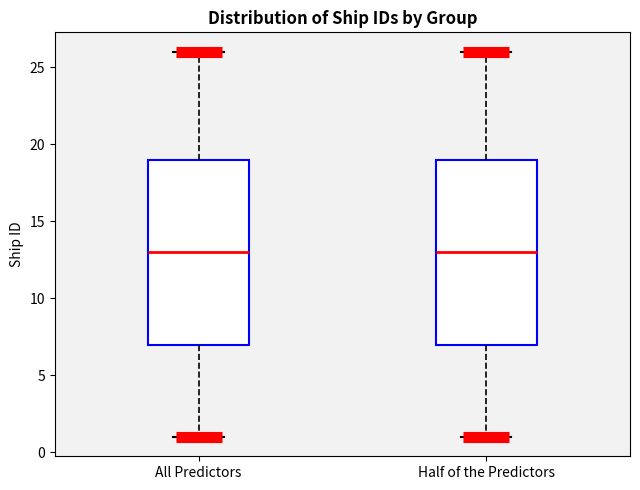

Reading left to right, transcribe this box plot: for each box, give where its median line is, the range the box spans, and where its two whiskers end, as read against the y-axis. The values are not printed on the chart, so give them approximately, as read against the axis.

All Predictors: median 13, box 7 to 19, whiskers 1 to 26
Half of the Predictors: median 13, box 7 to 19, whiskers 1 to 26